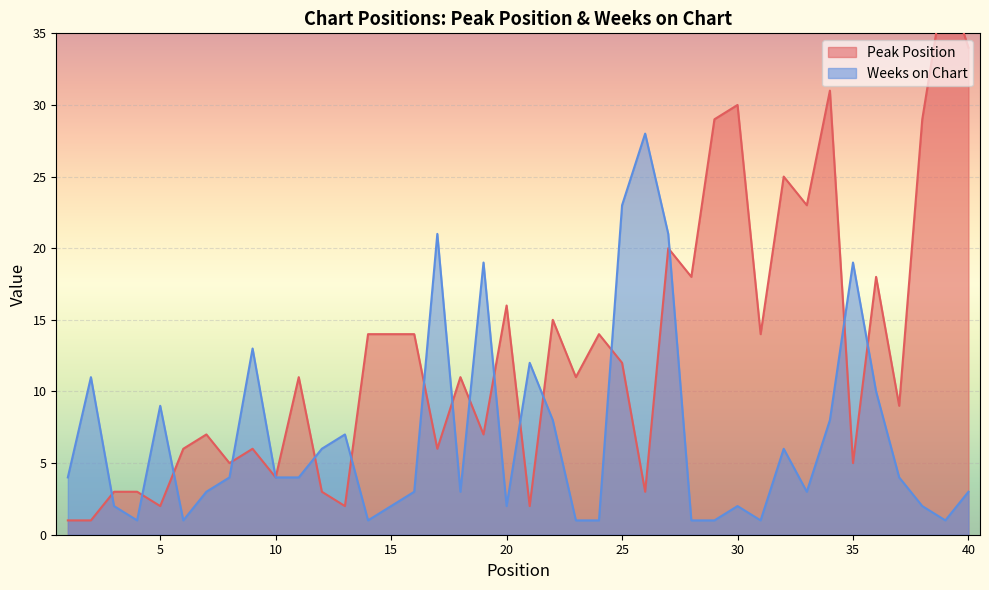

What is the greatest value displayed?

39